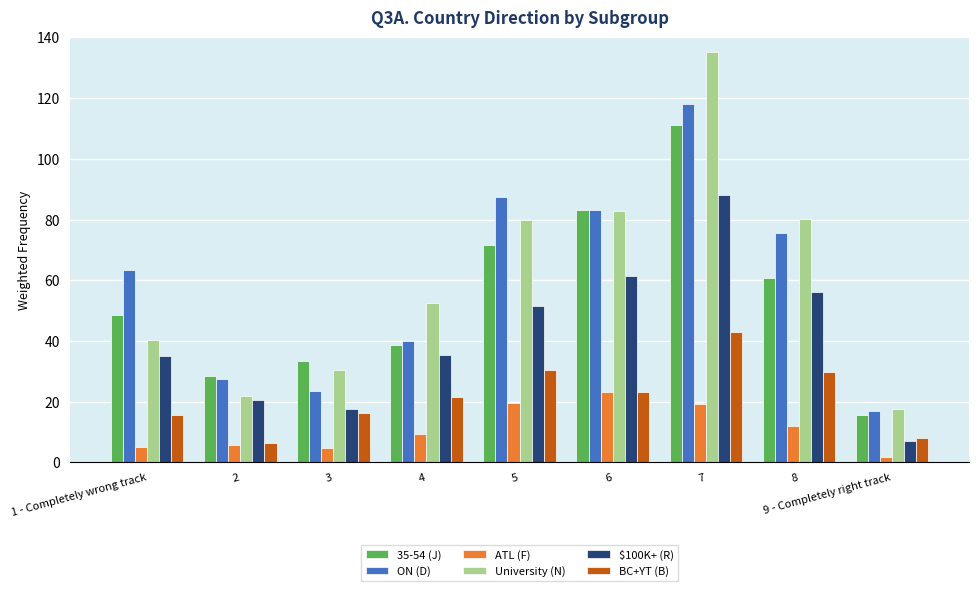

What is the spread (max minus min) of values at 1 - Completely wrong track?

58.5